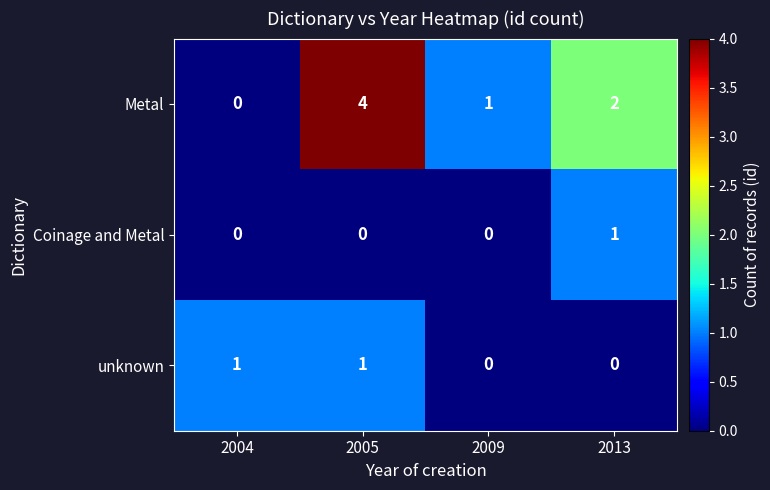

Which series has the largest total across all categories?

Metal